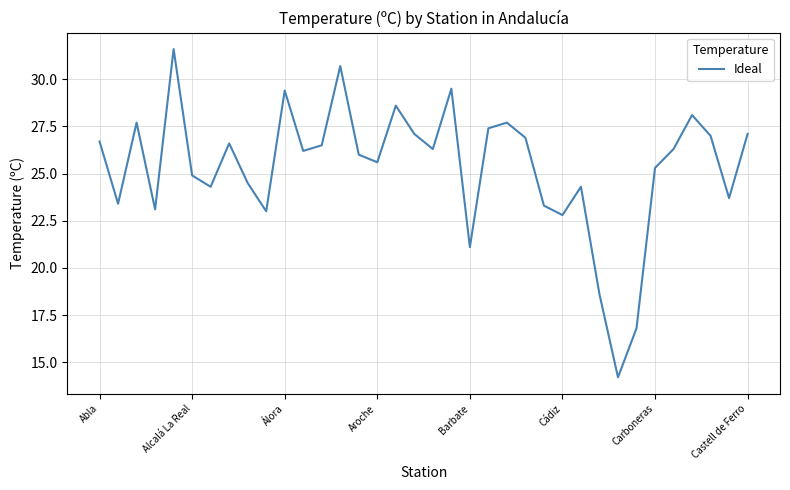

What is the minimum value shown in the chart?

14.2